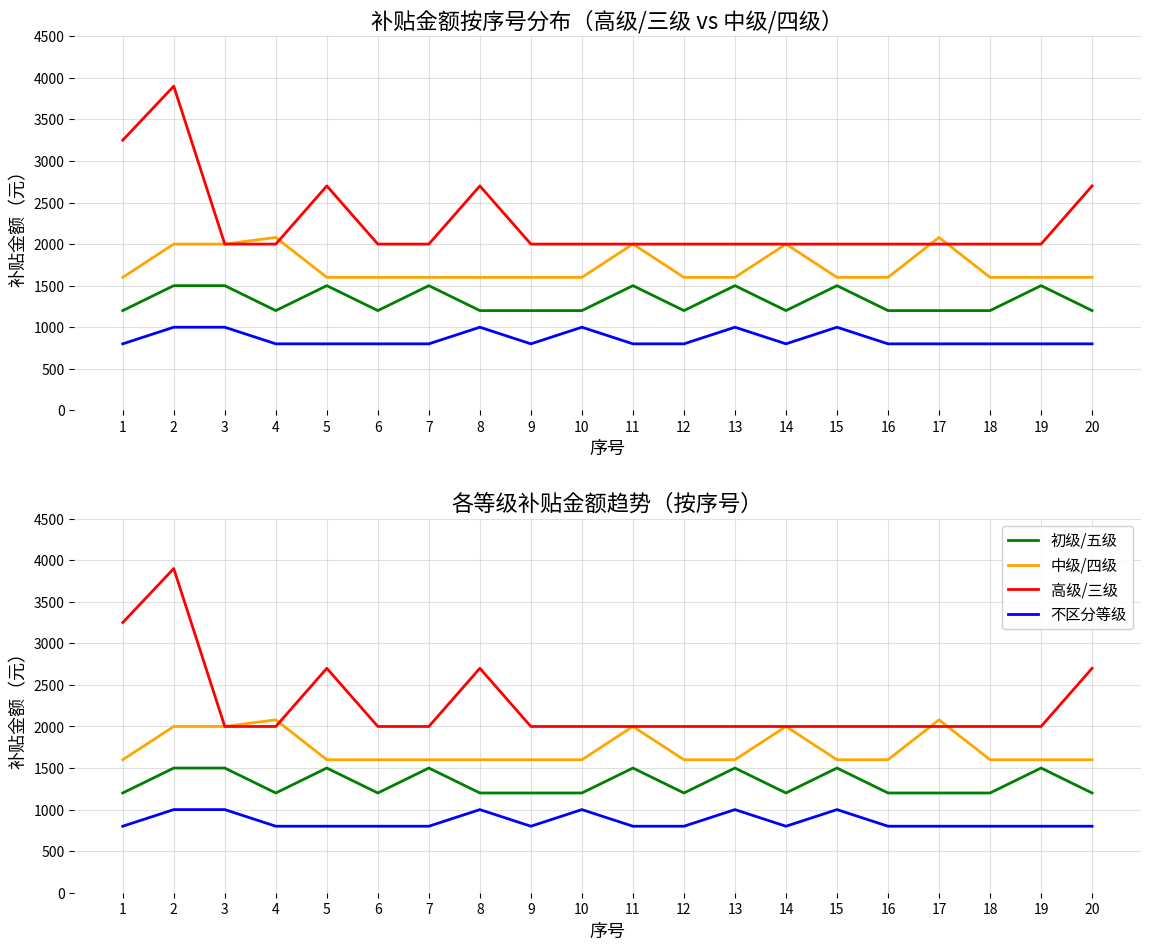

Reading right to left, transcribe all the data shown in this chart.

初级/五级: 20=1200	19=1500	18=1200	17=1200	16=1200	15=1500	14=1200	13=1500	12=1200	11=1500	10=1200	9=1200	8=1200	7=1500	6=1200	5=1500	4=1200	3=1500	2=1500	1=1200
中级/四级: 20=1600	19=1600	18=1600	17=2080	16=1600	15=1600	14=2000	13=1600	12=1600	11=2000	10=1600	9=1600	8=1600	7=1600	6=1600	5=1600	4=2080	3=2000	2=2000	1=1600
高级/三级: 20=2700	19=2000	18=2000	17=2000	16=2000	15=2000	14=2000	13=2000	12=2000	11=2000	10=2000	9=2000	8=2700	7=2000	6=2000	5=2700	4=2000	3=2000	2=3900	1=3250
不区分等级: 20=800	19=800	18=800	17=800	16=800	15=1000	14=800	13=1000	12=800	11=800	10=1000	9=800	8=1000	7=800	6=800	5=800	4=800	3=1000	2=1000	1=800